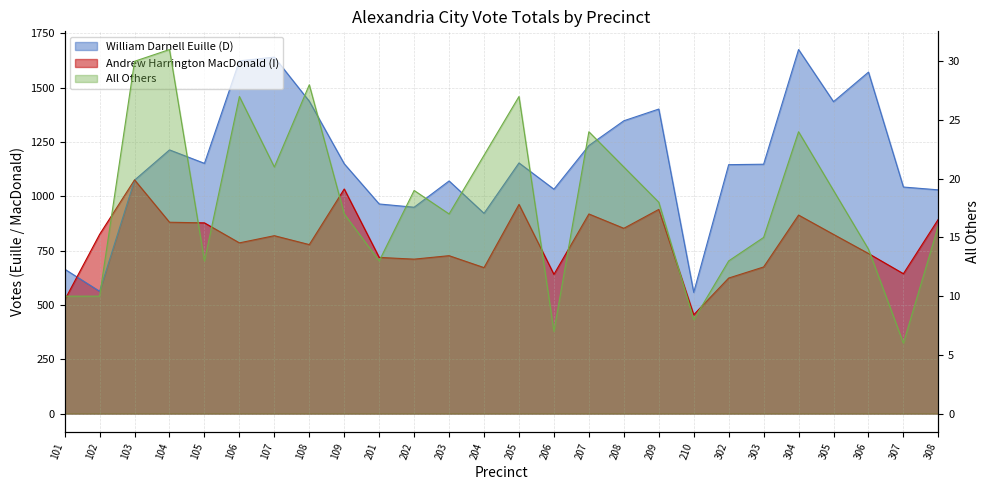

Reading left to right, transcribe all the data shown in this chart.

William Darnell Euille (D): 101=665	102=563	103=1075	104=1214	105=1152	106=1624	107=1641	108=1438	109=1150	201=965	202=950	203=1071	204=922	205=1154	206=1033	207=1234	208=1348	209=1402	210=558	302=1146	303=1148	304=1676	305=1436	306=1572	307=1043	308=1030
Andrew Harrington MacDonald (I): 101=523	102=825	103=1076	104=881	105=878	106=786	107=819	108=778	109=1034	201=719	202=711	203=727	204=672	205=963	206=641	207=919	208=853	209=940	210=455	302=624	303=675	304=914	305=825	306=737	307=644	308=895
All Others: 101=10	102=10	103=30	104=31	105=13	106=27	107=21	108=28	109=17	201=13	202=19	203=17	204=22	205=27	206=7	207=24	208=21	209=18	210=8	302=13	303=15	304=24	305=19	306=14	307=6	308=16